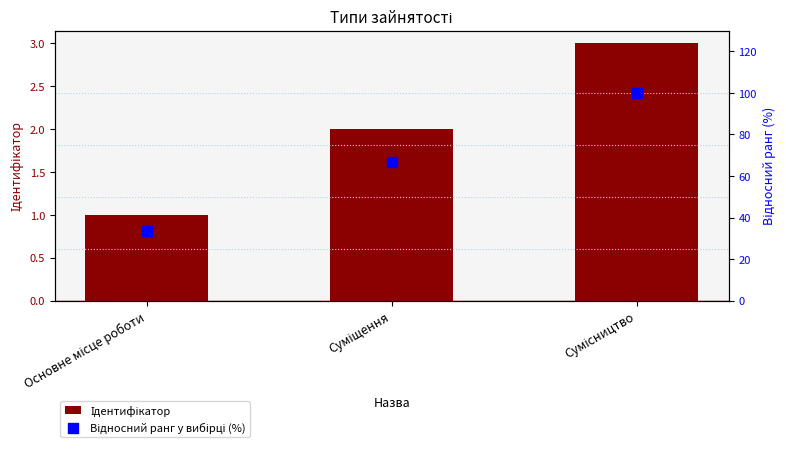

What is the total value across all series at Основне місце роботи?

34.3